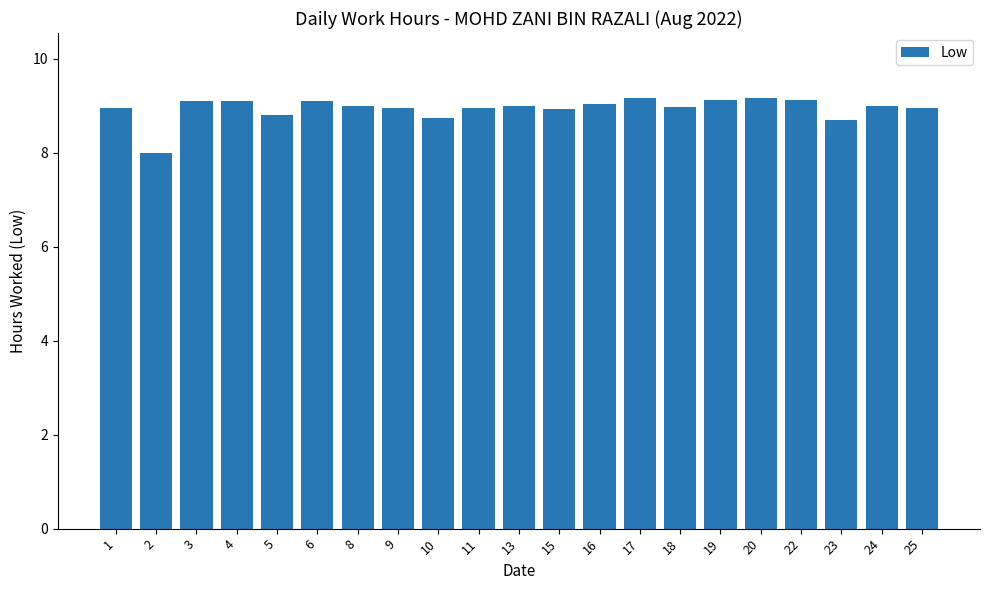

The chart shows a value of 9.1 at 3. True or false?

True